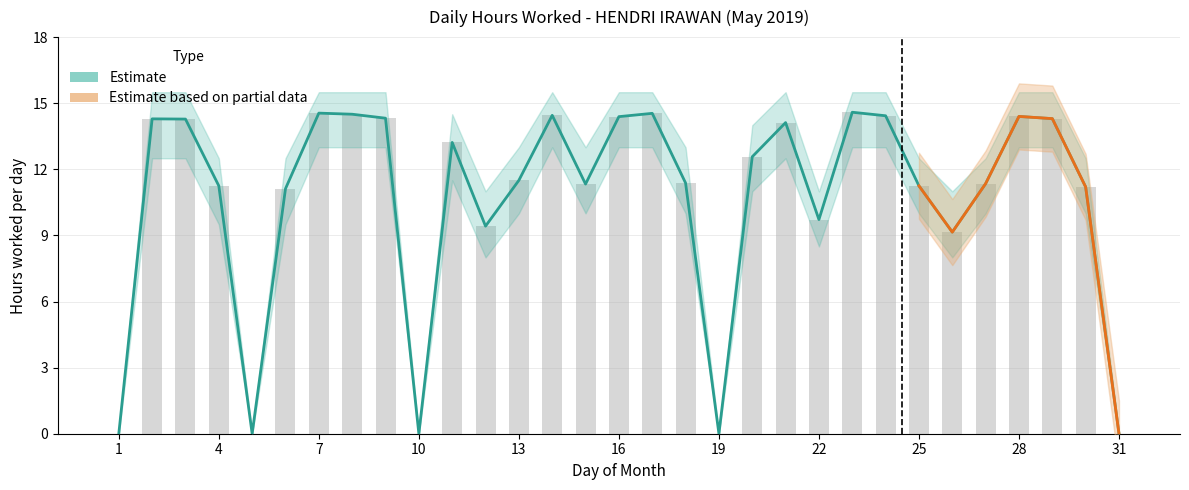

How many data points are above 11?

23